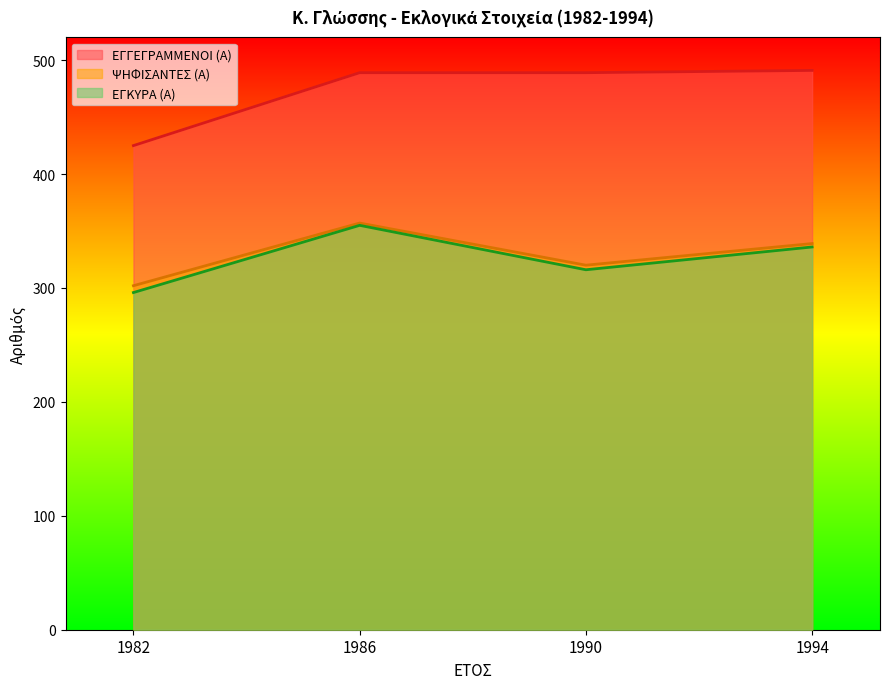

True or false: ΕΓΚΥΡΑ (Α) has more than 2 points higher than both neighbors.

False